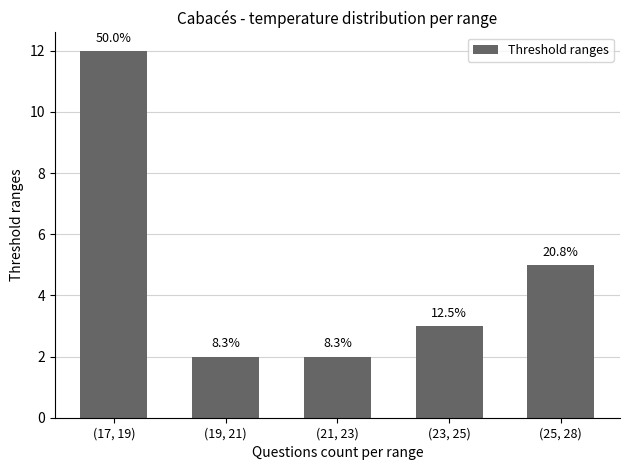

What is the difference between the second highest and minimum values?

3